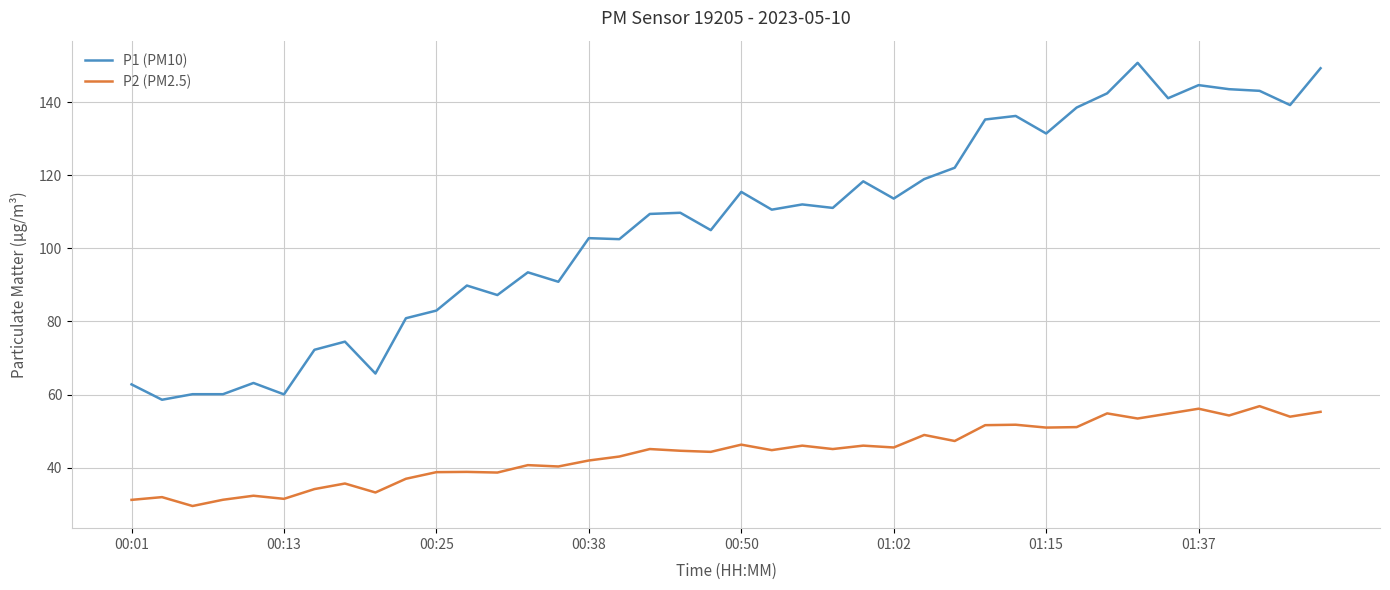

True or false: P1 (PM10) and P2 (PM2.5) intersect in this chart.

False